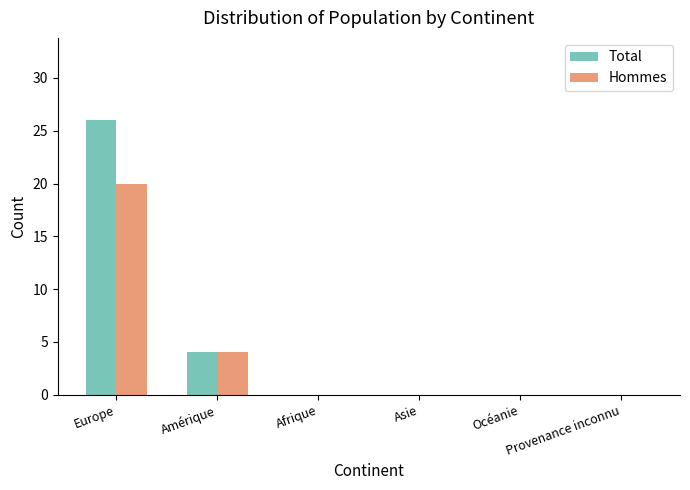

What is the sum of all Total values?

30